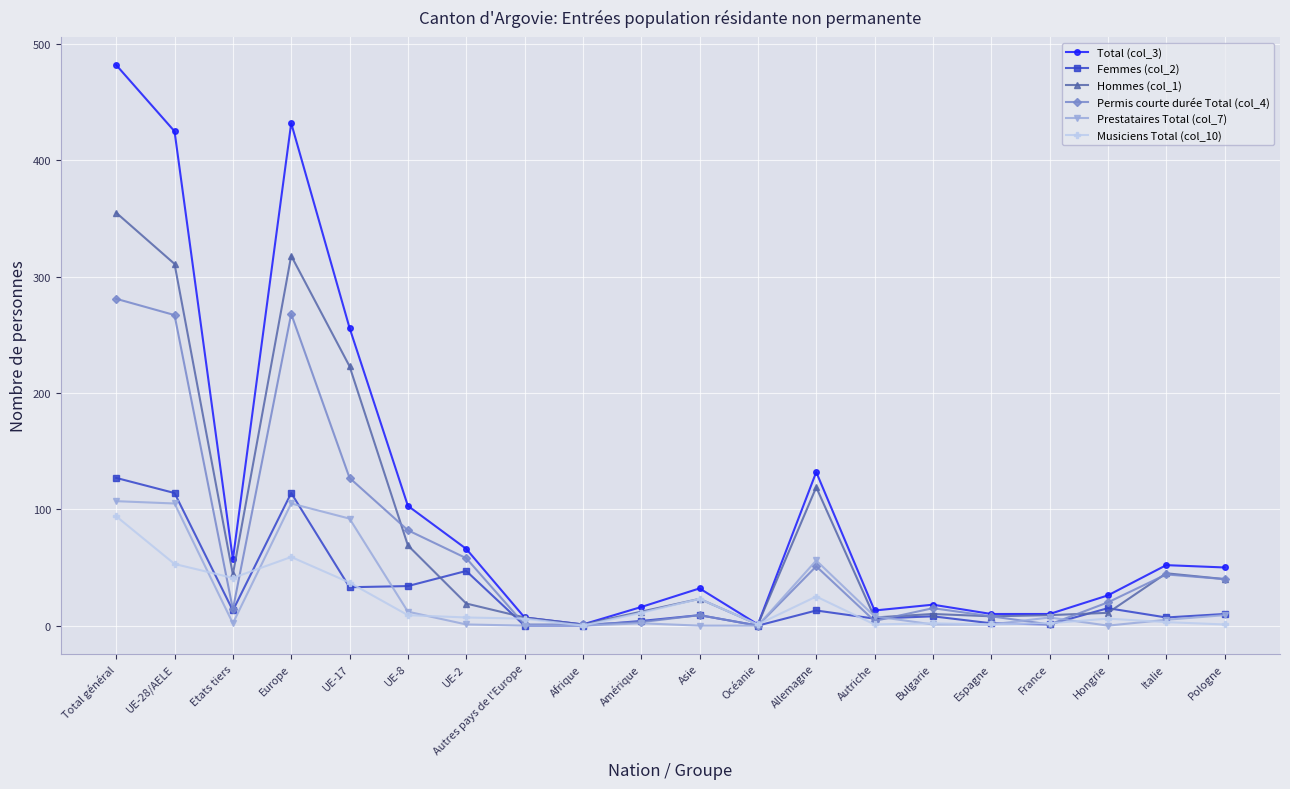

Where is Prestataires Total (col_7) nearest to the value 53?

Allemagne